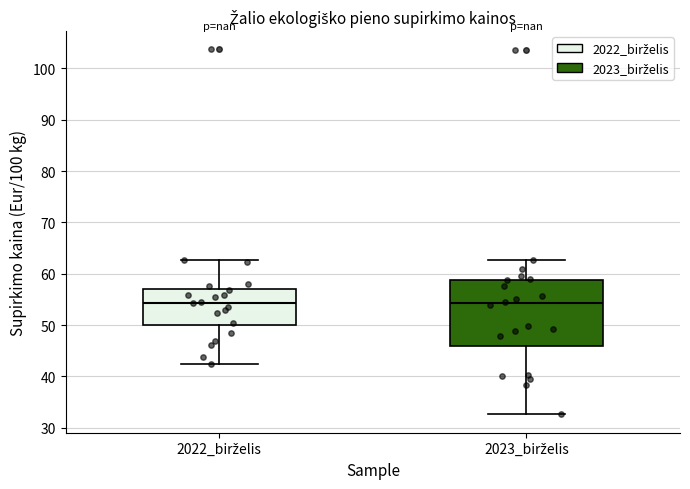

Comparing the boxes themselves (not the whiskers), which one is the tallest?

2023_birželis